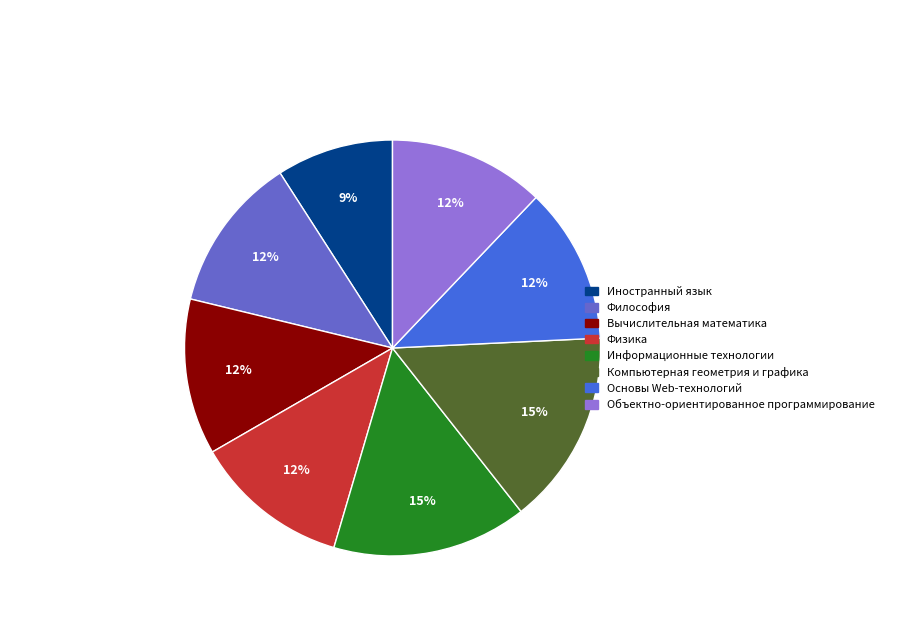

Is the sum of Философия and Иностранный язык greater than half?

No